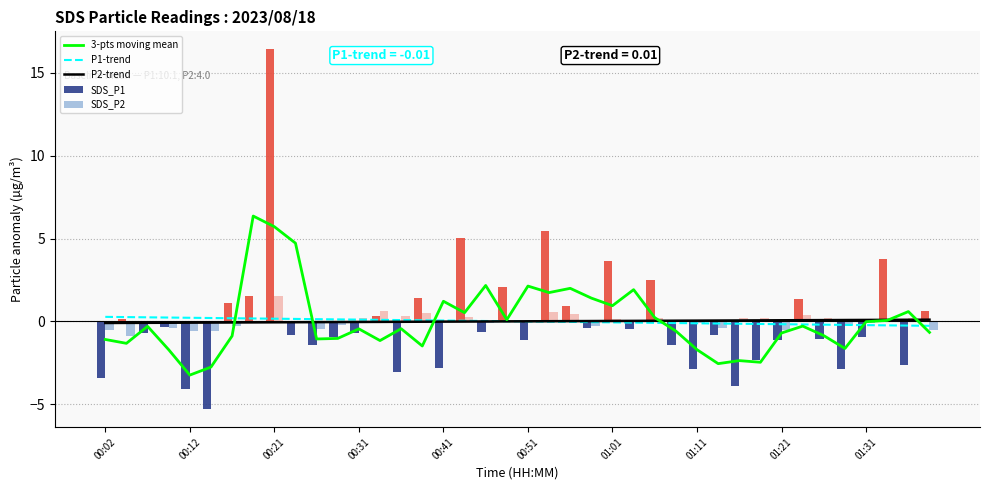

Reading left to right, transcribe all the data shown in this chart.

3-pts moving mean: -1.1	-1.3	-0.3	-1.7	-3.2	-2.8	-0.9	6.4	5.7	4.7	-1.1	-1.0	-0.5	-1.2	-0.4	-1.5	1.2	0.5	2.2	0.1	2.1	1.7	2.0	1.4	0.9	1.9	0.2	-0.6	-1.7	-2.6	-2.4	-2.5	-0.7	-0.3	-0.9	-1.6	-0.0	0.1	0.6	-0.7
P1-trend: 0.3	0.3	0.2	0.2	0.2	0.2	0.2	0.2	0.2	0.1	0.1	0.1	0.1	0.1	0.1	0.1	0.0	0.0	0.0	0.0	-0.0	-0.0	-0.0	-0.0	-0.1	-0.1	-0.1	-0.1	-0.1	-0.1	-0.1	-0.2	-0.2	-0.2	-0.2	-0.2	-0.2	-0.2	-0.3	-0.3
P2-trend: -0.1	-0.1	-0.1	-0.1	-0.1	-0.1	-0.1	-0.1	-0.1	-0.1	-0.0	-0.0	-0.0	-0.0	-0.0	-0.0	-0.0	-0.0	-0.0	-0.0	0.0	0.0	0.0	0.0	0.0	0.0	0.0	0.0	0.0	0.0	0.1	0.1	0.1	0.1	0.1	0.1	0.1	0.1	0.1	0.1
SDS_P1: -3.4	0.1	-0.7	-0.4	-4.1	-5.3	1.1	1.5	16.4	-0.8	-1.4	-0.9	-0.7	0.3	-3.1	1.4	-2.8	5.0	-0.7	2.1	-1.2	5.4	0.9	-0.4	3.7	-0.5	2.5	-1.4	-2.9	-0.9	-3.9	-2.3	-1.2	1.4	-1.1	-2.9	-1.0	3.8	-2.7	0.6
SDS_P2: -0.5	-0.9	-0.0	-0.4	-0.6	-0.6	-0.3	0.0	1.5	-0.1	-0.5	-0.2	0.2	0.6	0.3	0.5	-0.1	0.3	-0.1	0.1	0.1	0.6	0.4	-0.3	0.1	0.0	0.2	0.1	-0.1	-0.4	0.2	0.2	-0.5	0.4	0.2	-0.2	-0.1	0.0	0.2	-0.5